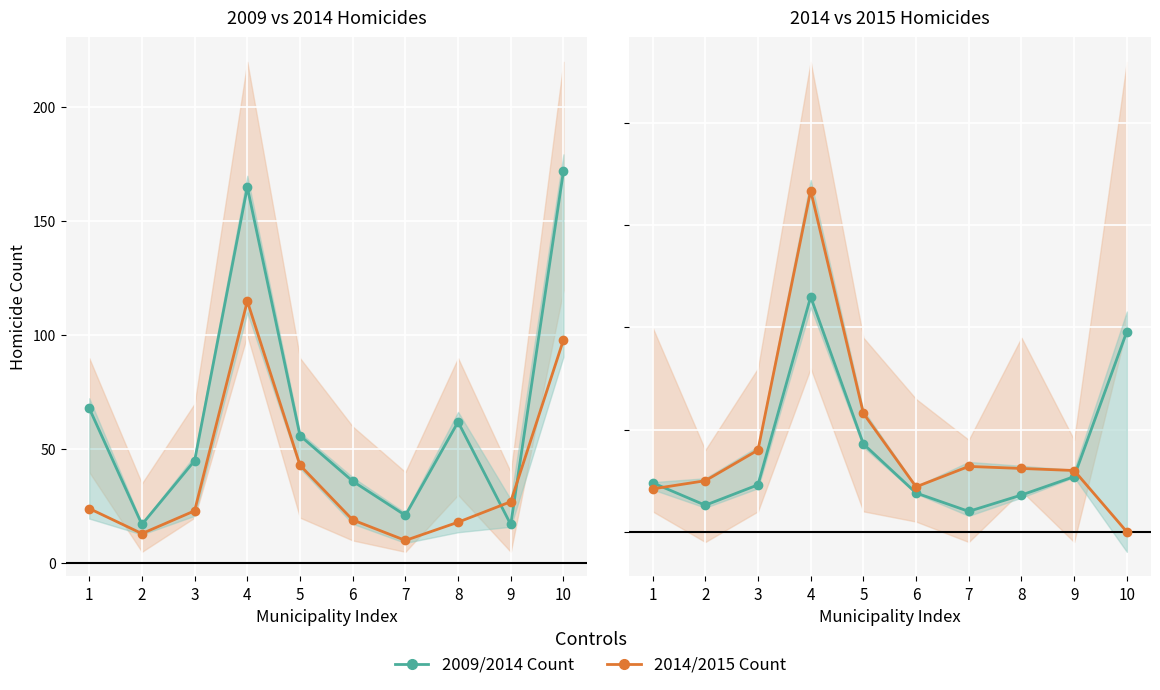

Is it true that 2009/2014 Count equals 41 at 10?

False